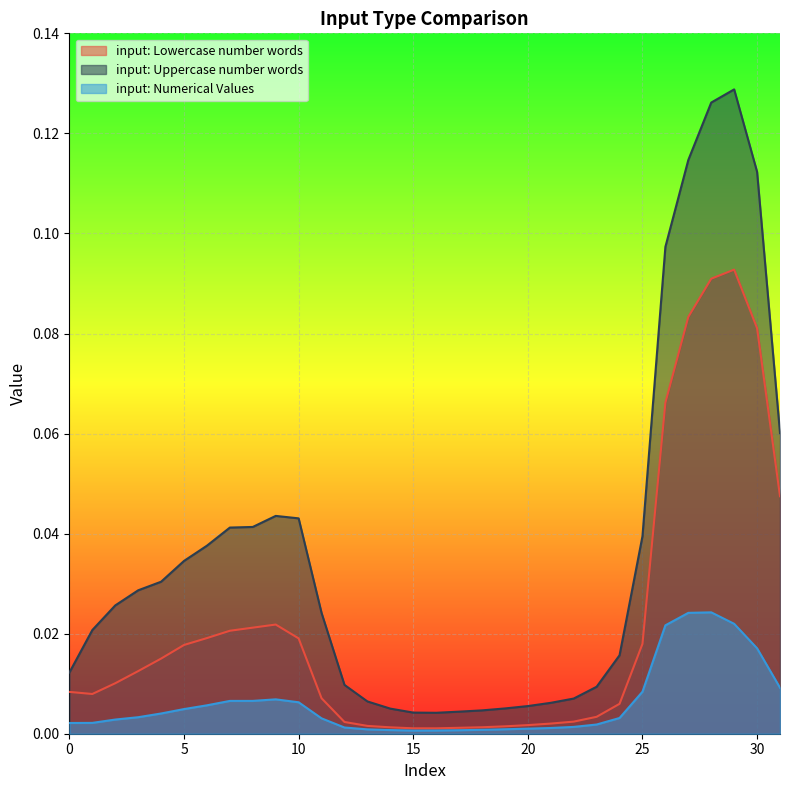

True or false: input: Lowercase number words has more than 2 points higher than both neighbors.

False